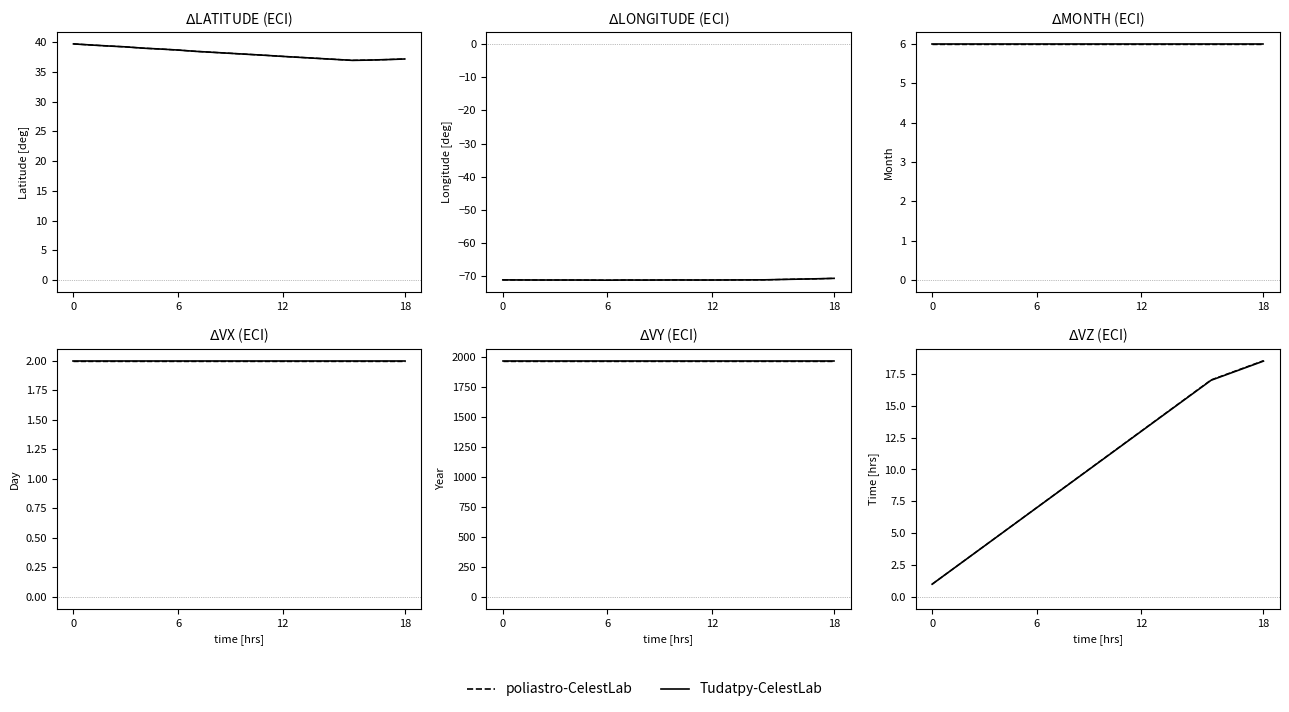

How many series are shown in this chart?

2